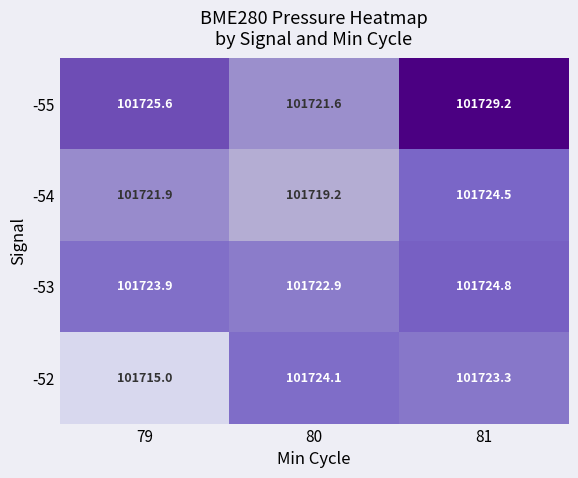

What is the sum of the -55 values at 81 and 80?

203450.8